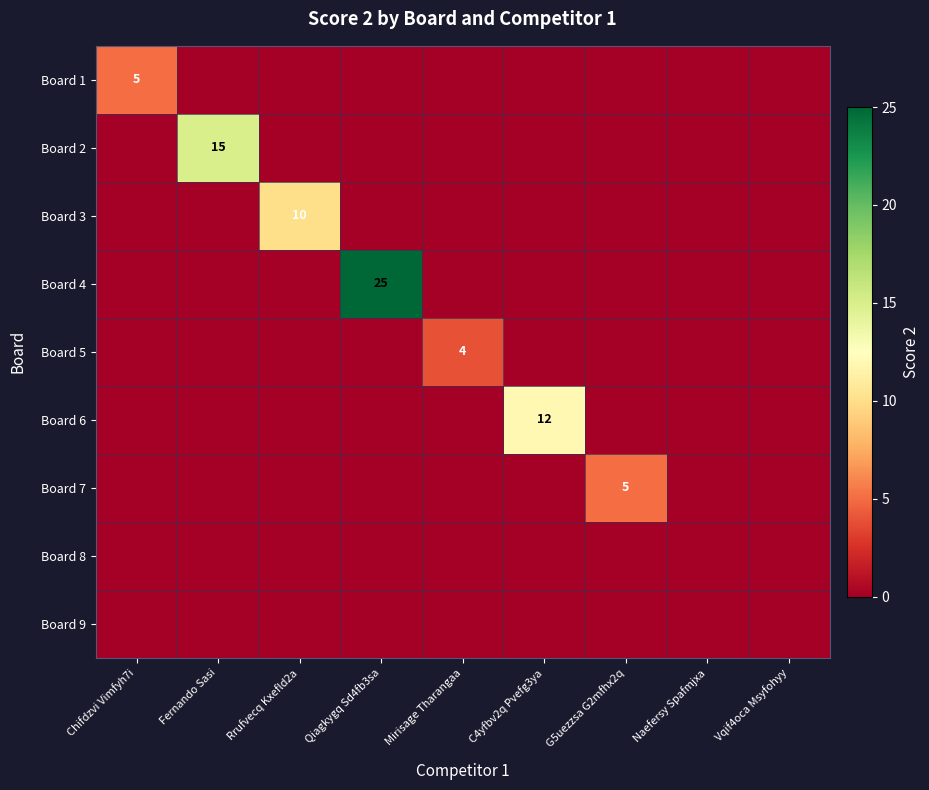

How many values in Board 7 are above zero?

1